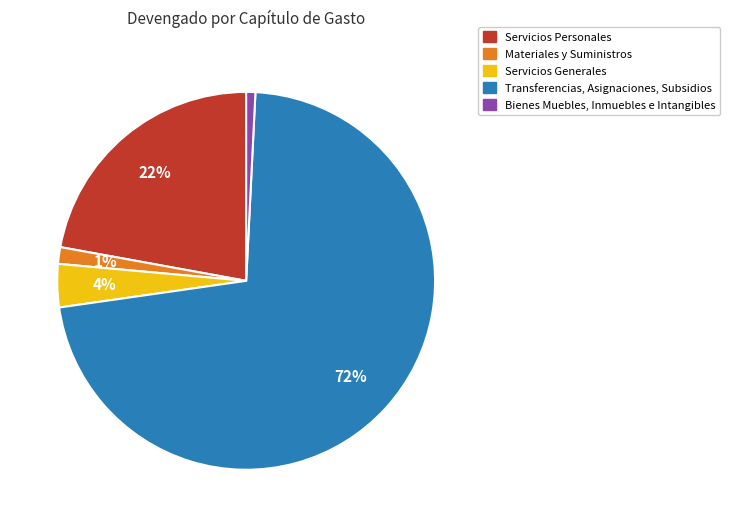

Is the sum of Bienes Muebles, Inmuebles e Intangibles and Materiales y Suministros greater than half?

No